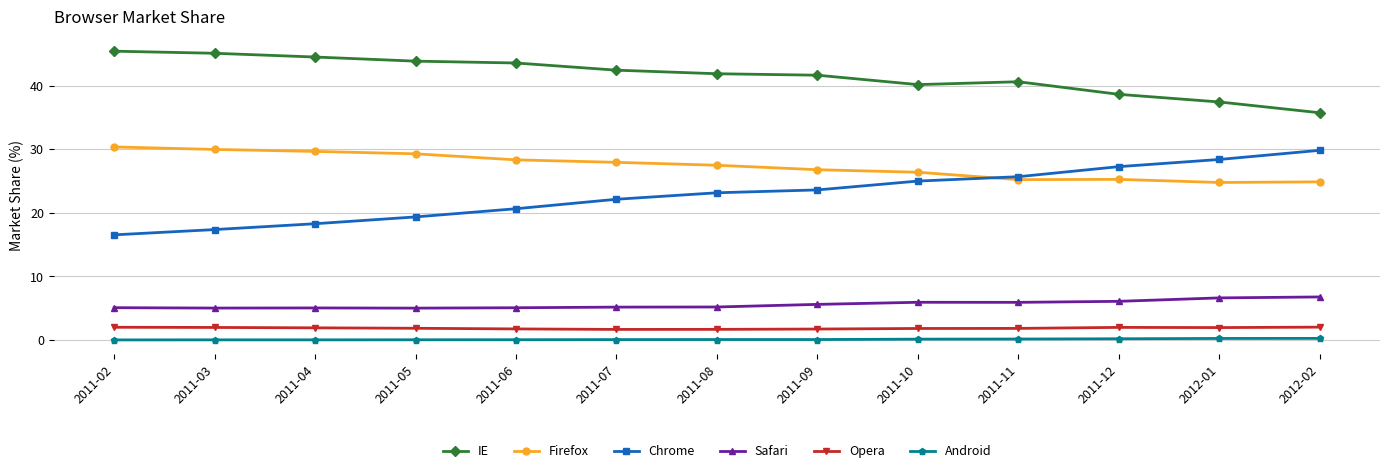

Which series has the widest spread of values?

Chrome